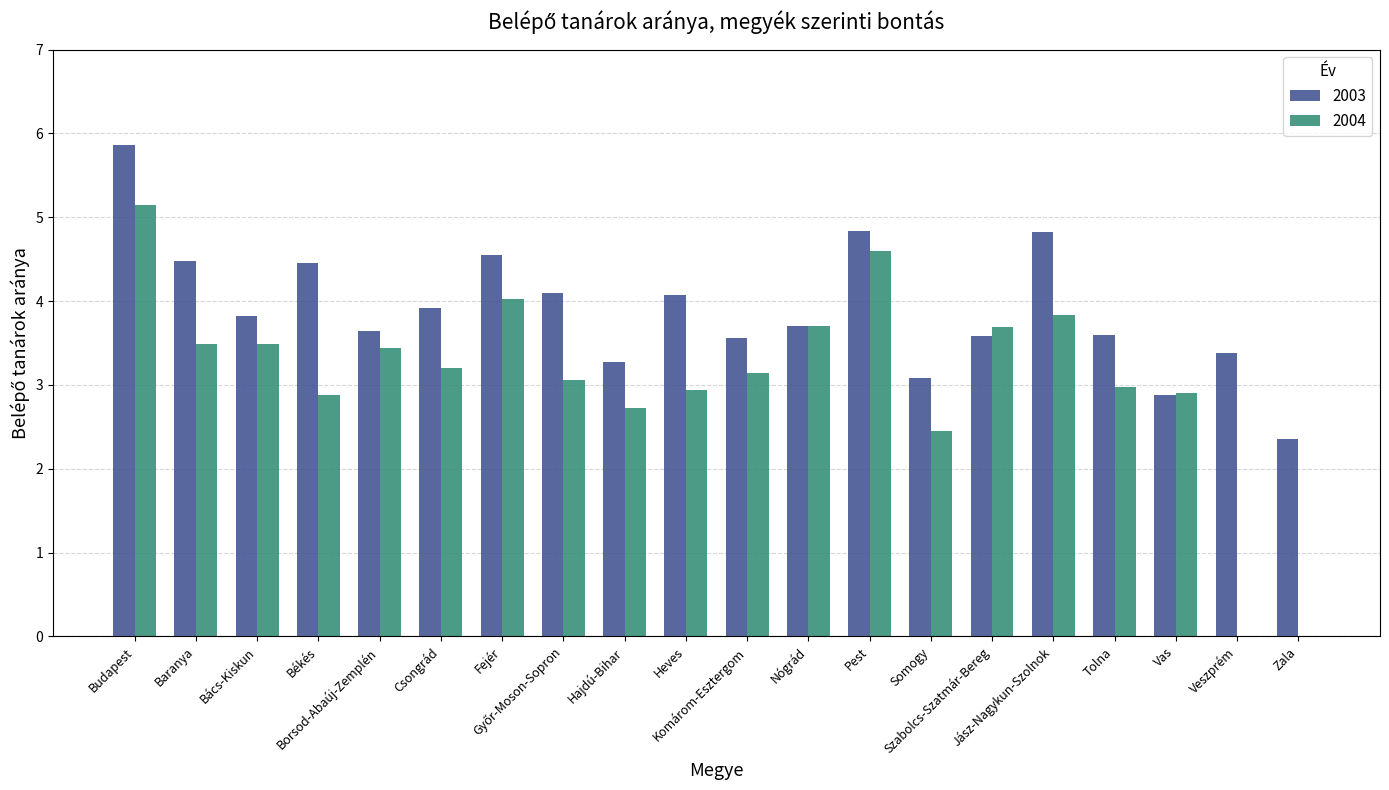

The 2003 series shows 6.4 at Békés. True or false?

False